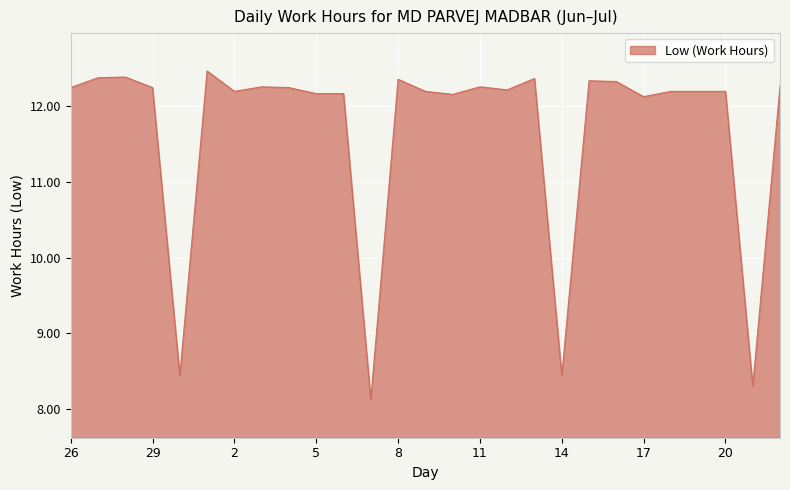

True or false: the data has more than 0 interior local peaks.

True